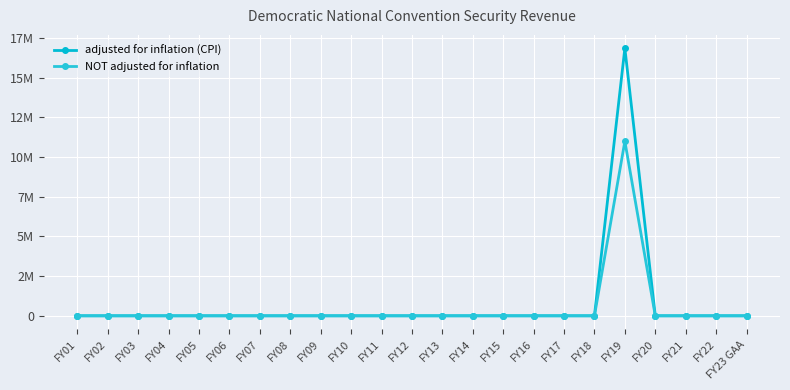

Does the chart have visible grid lines?

Yes